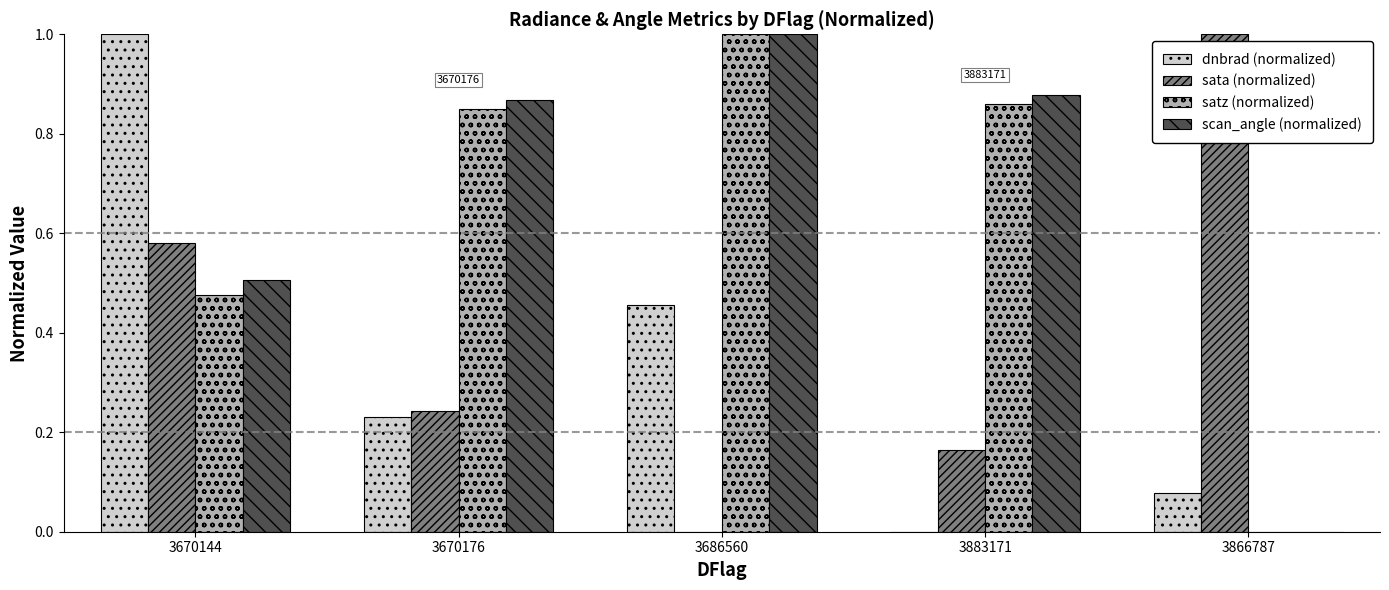

Count the satz (normalized) values in the range 0 to 1.

5